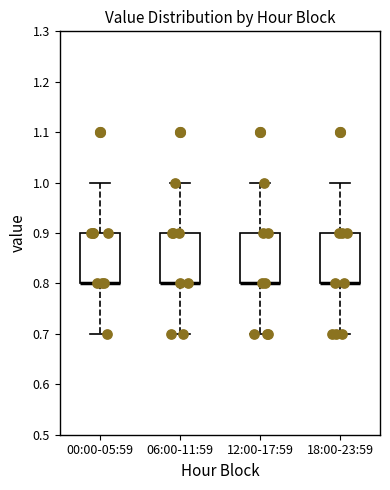

Reading left to right, read every box against the y-axis: the position of its median line, the range the box covers, and the ends of its whiskers. The values are not printed on the chart, so give them approximately, as read against the axis.

00:00-05:59: median 0.8 (drawn on the box's lower edge), box 0.8 to 0.9, whiskers 0.7 to 1.0
06:00-11:59: median 0.8 (drawn on the box's lower edge), box 0.8 to 0.9, whiskers 0.7 to 1.0
12:00-17:59: median 0.8 (drawn on the box's lower edge), box 0.8 to 0.9, whiskers 0.7 to 1.0
18:00-23:59: median 0.8 (drawn on the box's lower edge), box 0.8 to 0.9, whiskers 0.7 to 1.0